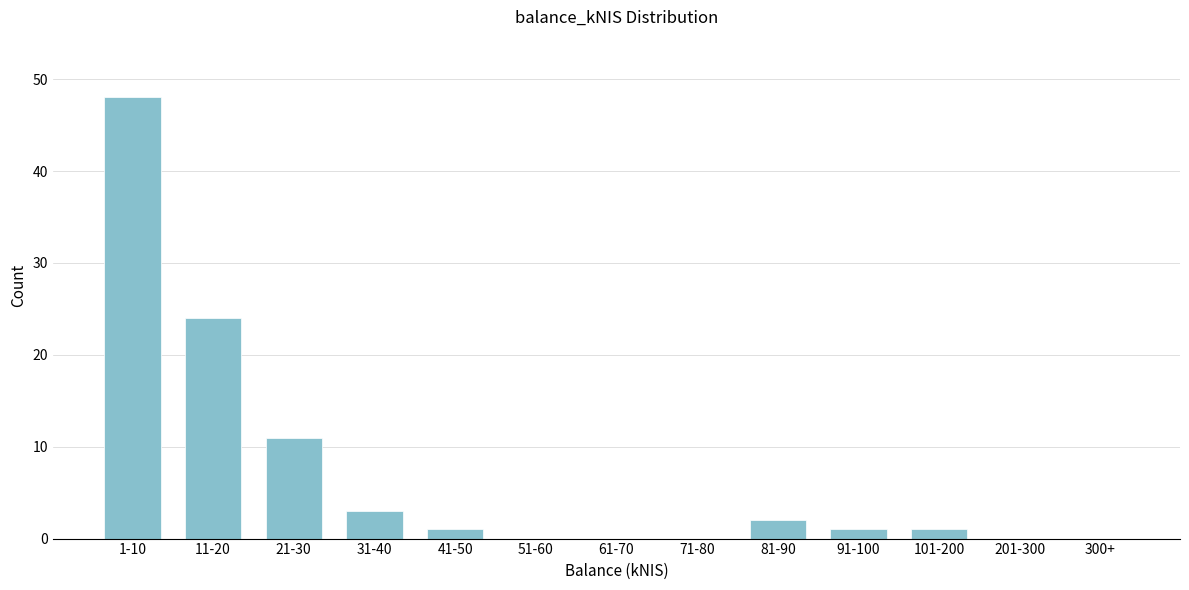

Reading left to right, what are all the values shown in this chart?

1-10=48	11-20=24	21-30=11	31-40=3	41-50=1	51-60=0	61-70=0	71-80=0	81-90=2	91-100=1	101-200=1	201-300=0	300+=0